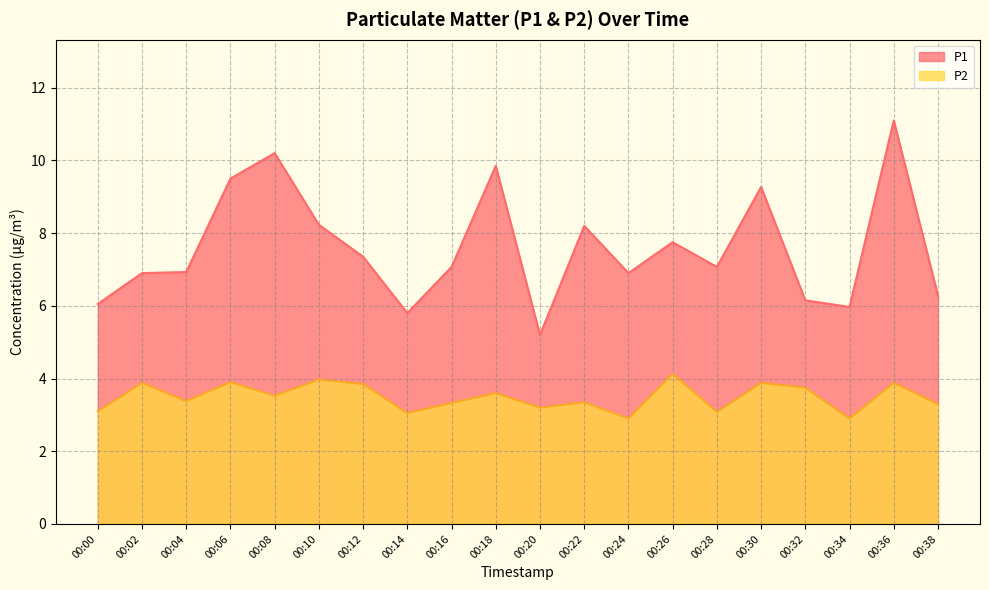

Rank the categories by P2 value from highest to lowest.

00:26, 00:10, 00:06, 00:02, 00:30, 00:36, 00:12, 00:32, 00:18, 00:08, 00:04, 00:22, 00:16, 00:38, 00:20, 00:00, 00:28, 00:14, 00:24, 00:34